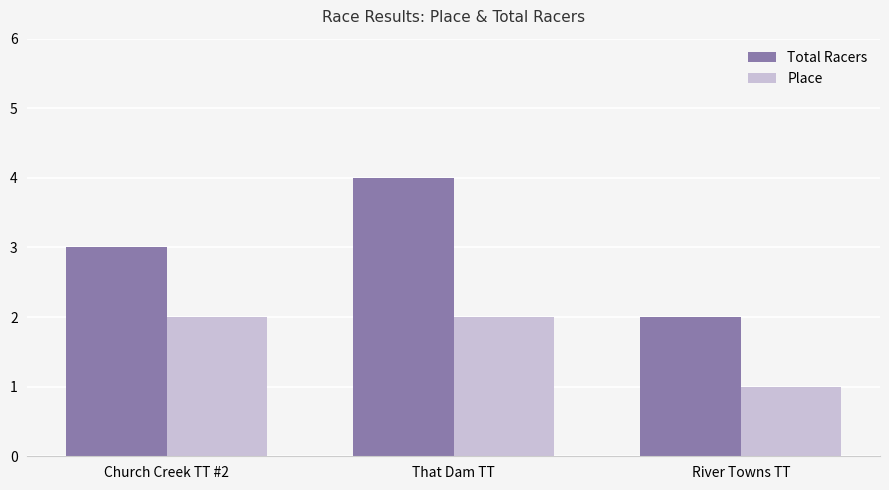

What is the difference between the maximum and minimum values in the Total Racers series?

2